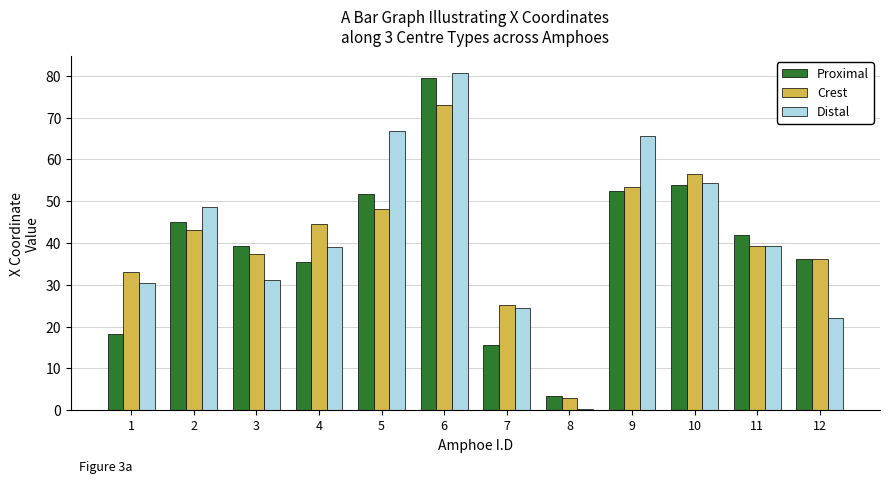

Is it true that Distal equals 65.7 at 9?

True